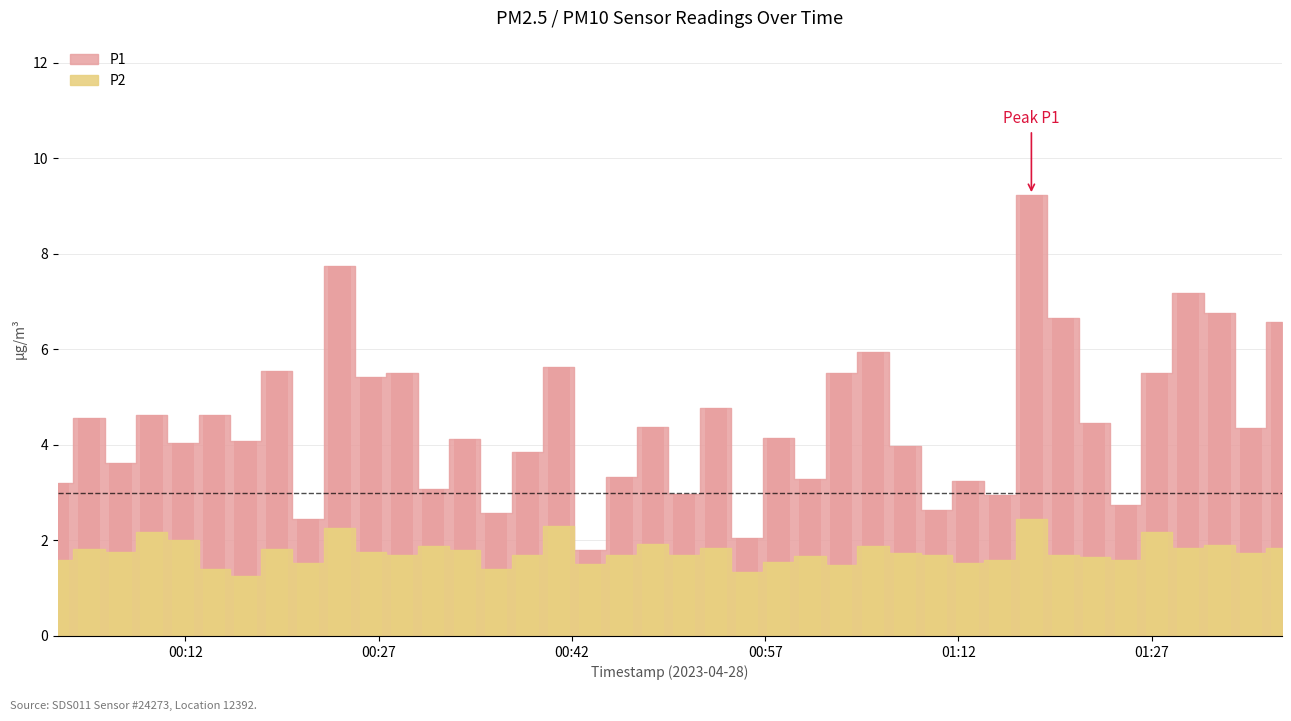

Is it true that P1 equals 9.2 at 2023-04-28T01:17:40?

True